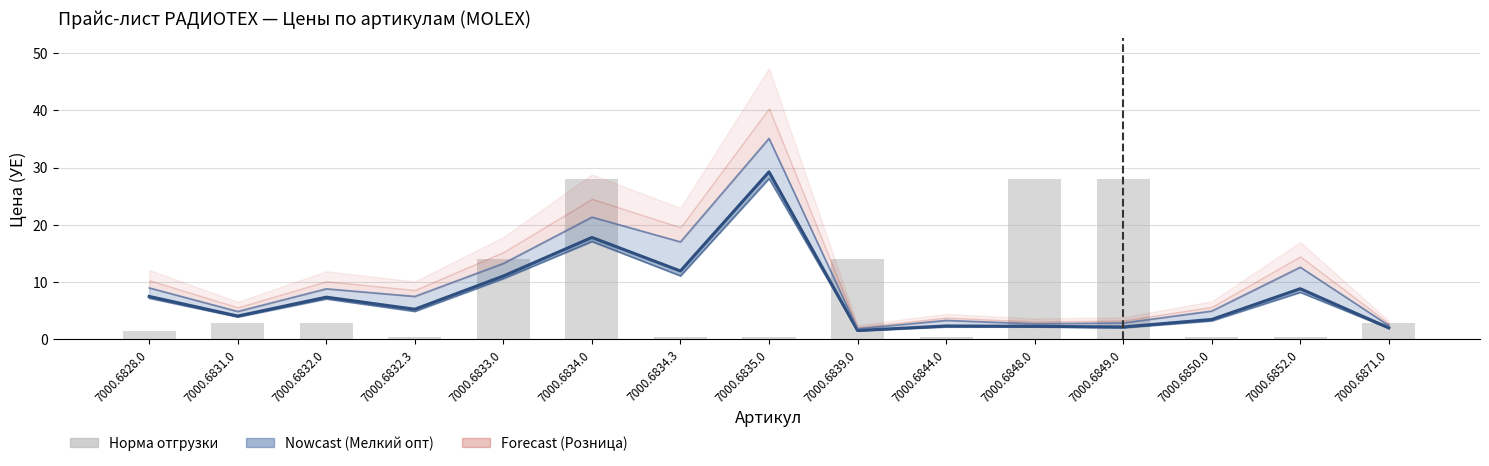

Count the number of categories in the chart.

15